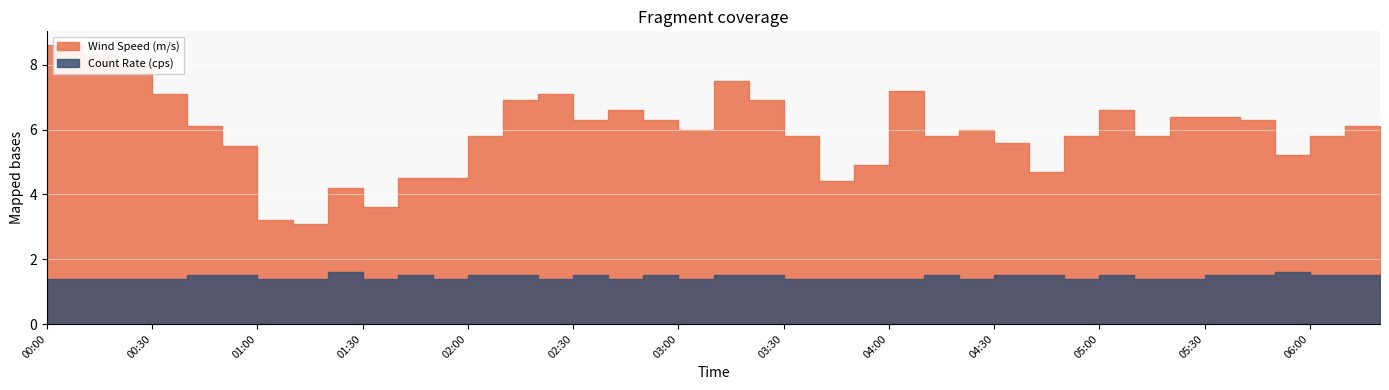

Is it true that Count Rate (cps) equals 0.7 at 00:10?

False